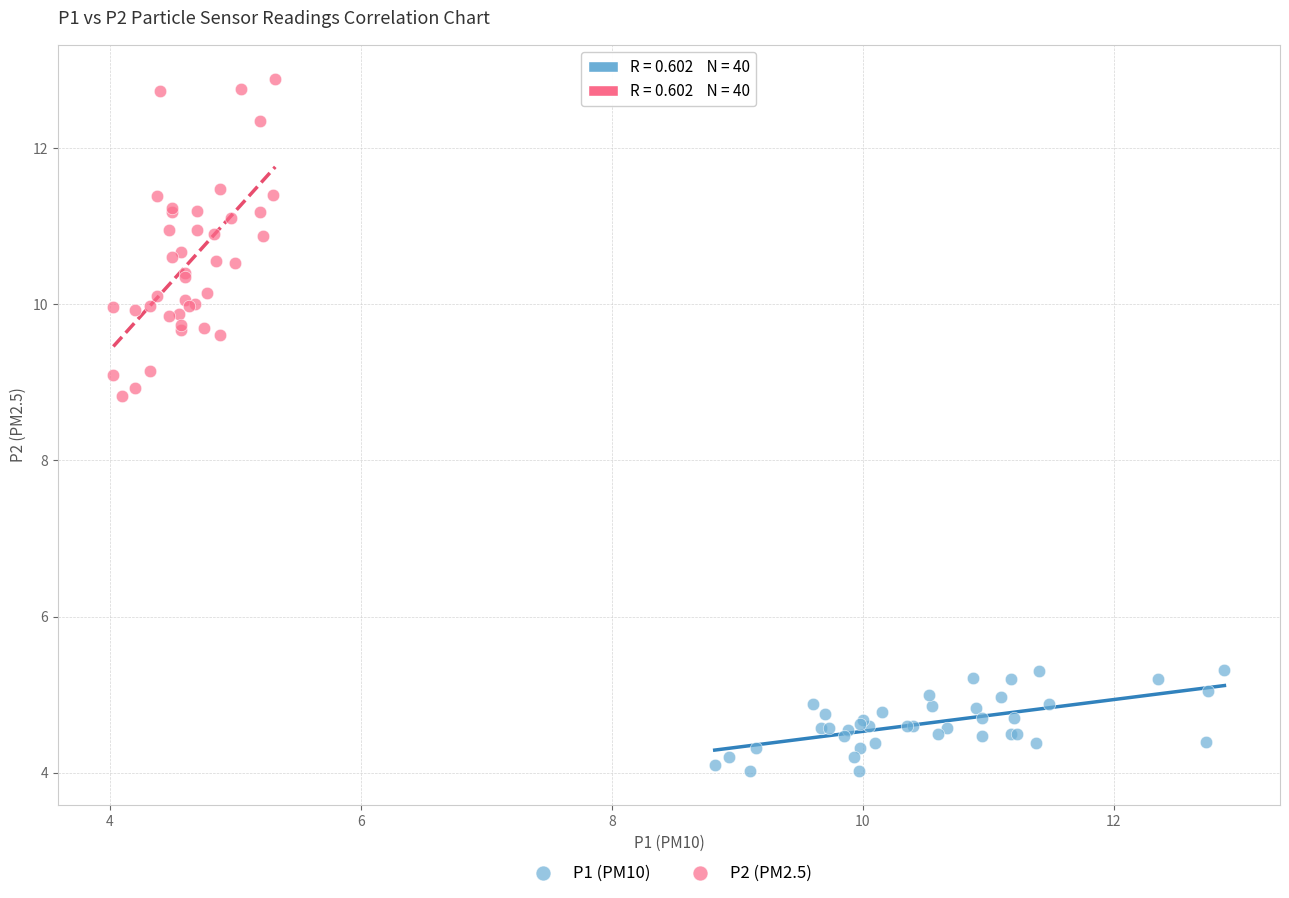

Which series contains the highest Y value?

P2 (PM2.5)